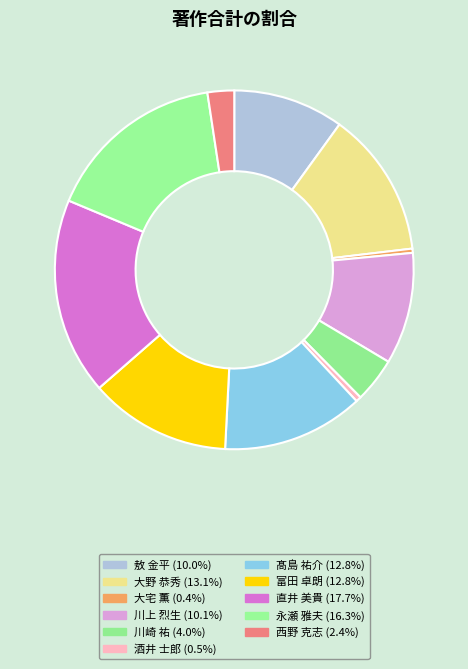

How many slices are in this pie chart?

11